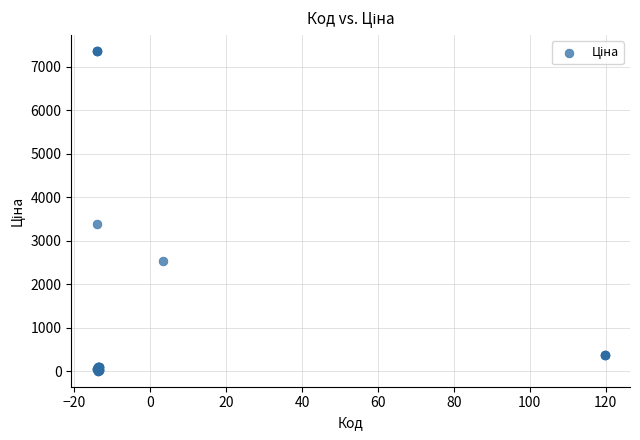

What Y value in the scatter plot is closest to 3687?

3385.7